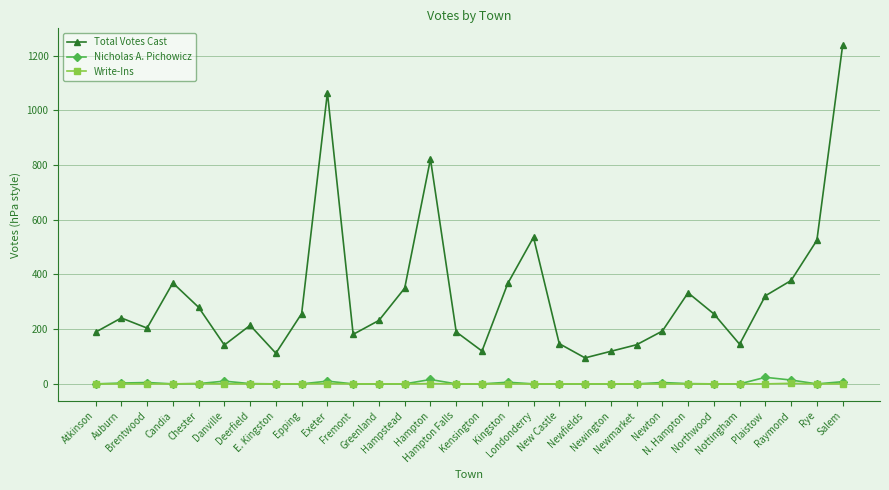

At how many categories does at least one series exceed 766?

3